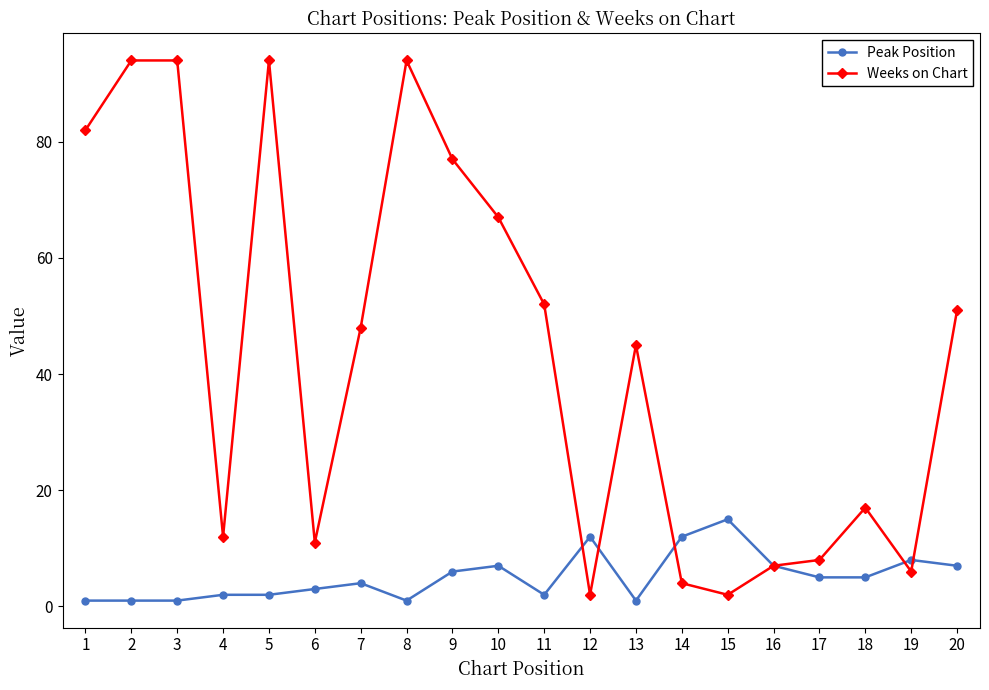

Which series has the widest spread of values?

Weeks on Chart